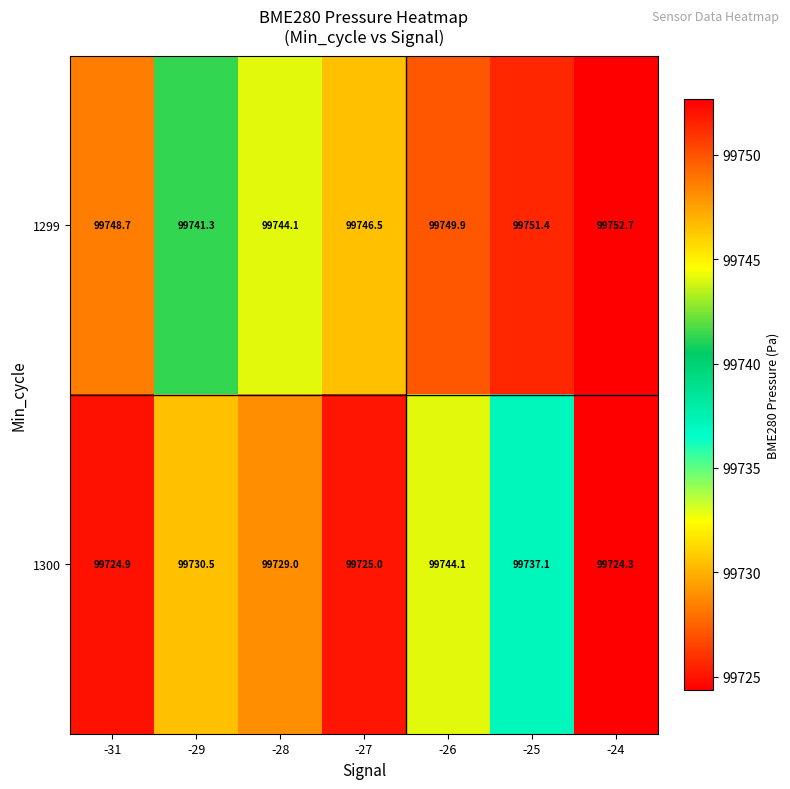

Where does the 1299 series first go above 99748?

-31